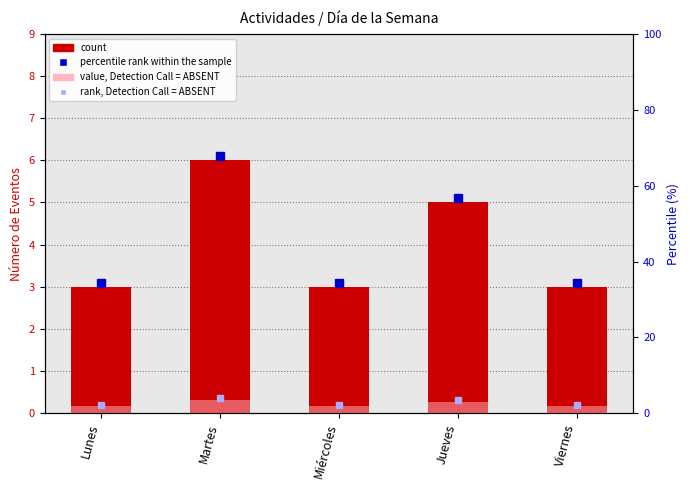

Is it true that value, Detection Call = ABSENT equals 3.6 at Martes?

True